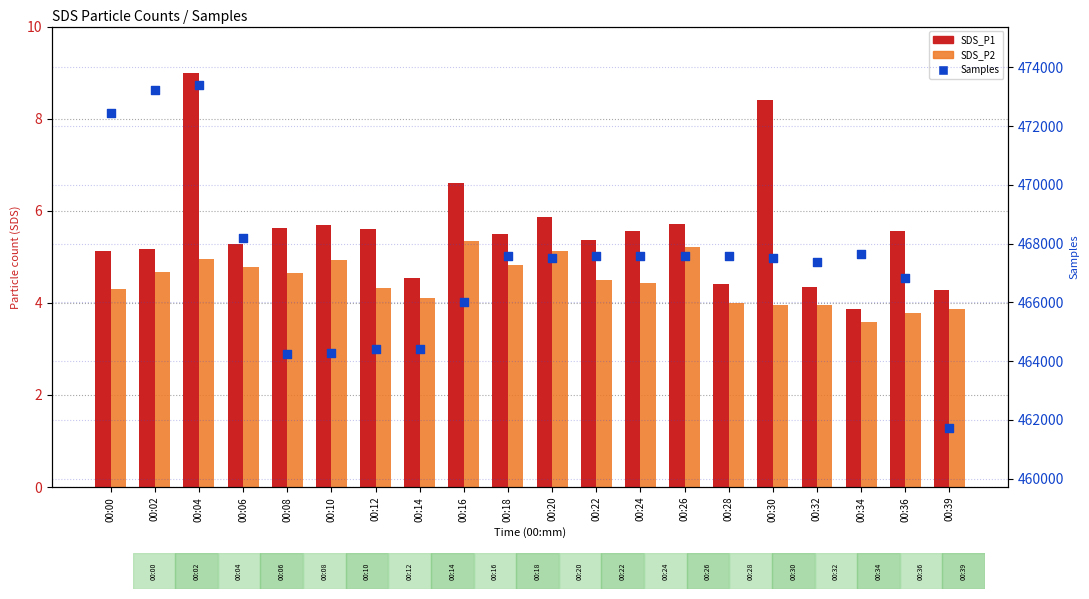

Which series has the largest total across all categories?

Samples